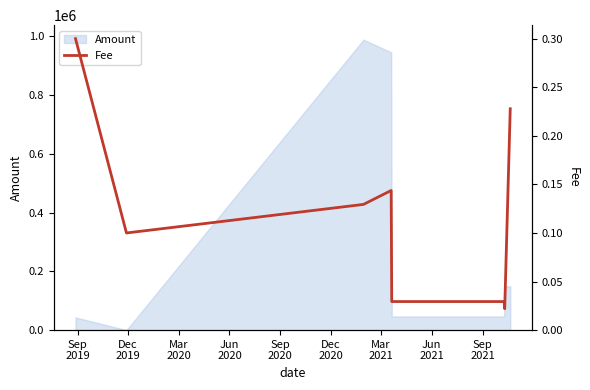

How many interior local peaks (higher than both neighbors) does the data have?

1